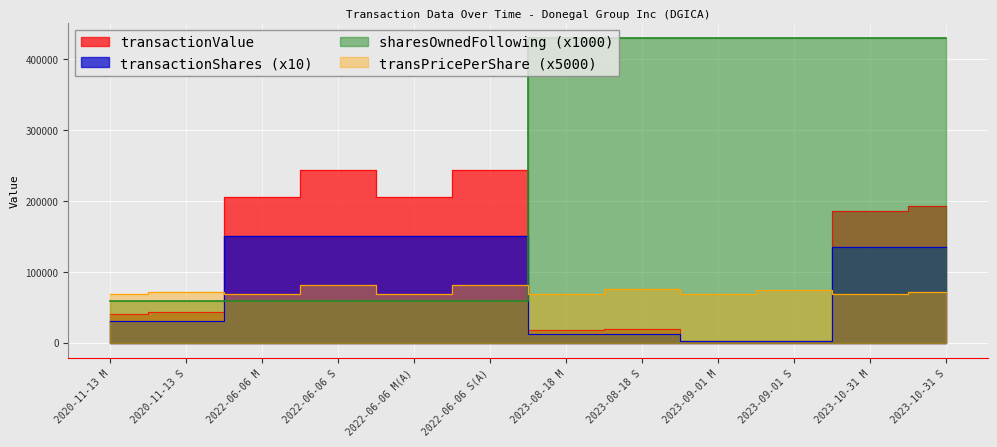

Where is transactionValue nearest to the value 123434?

2023-10-31 M